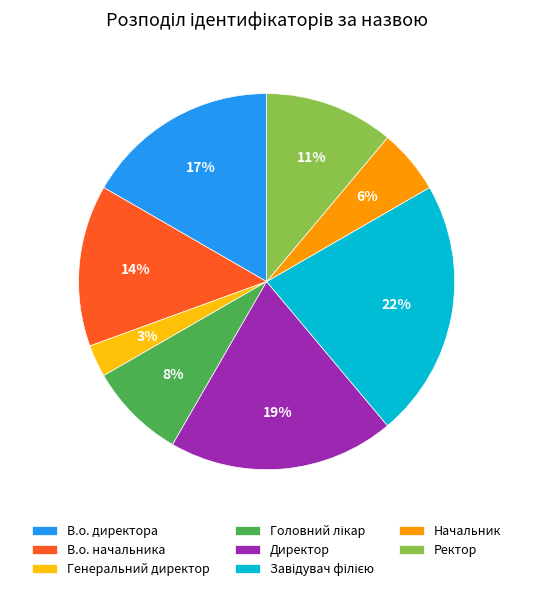

The Ректор slice represents 1% of the pie. True or false?

False